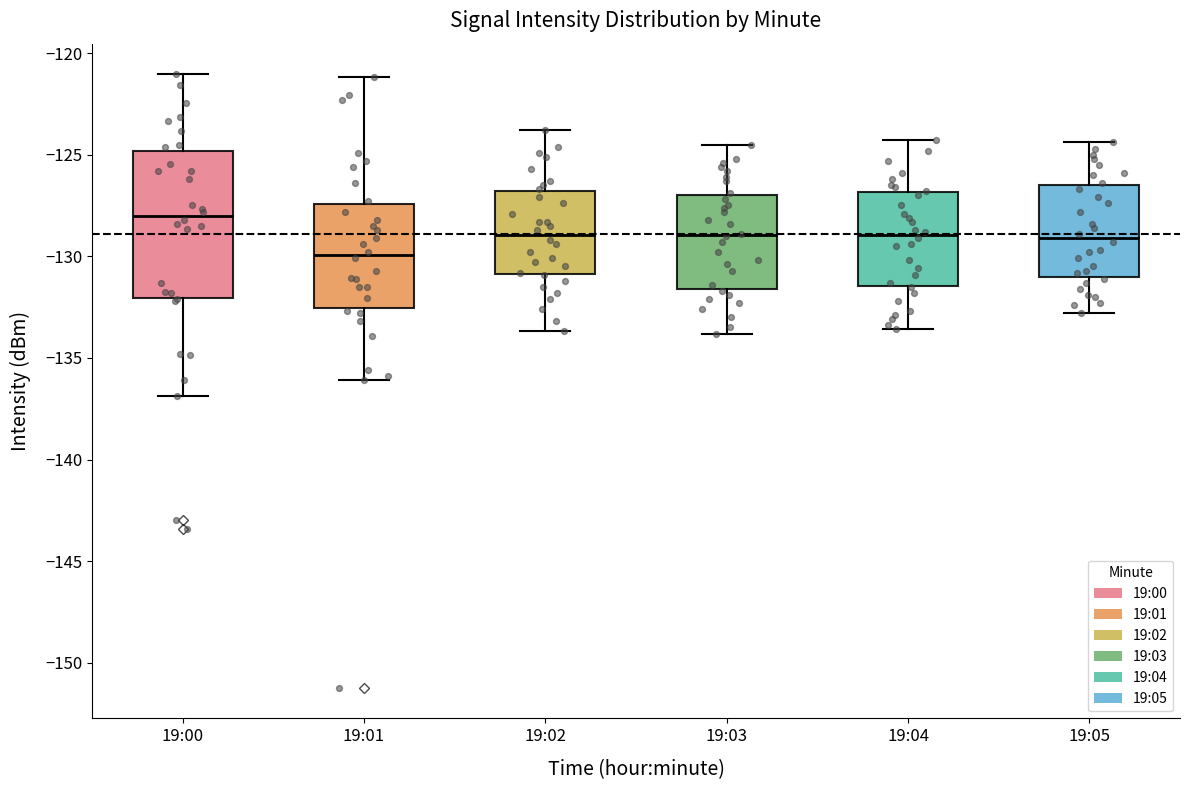

Reading left to right, read every box against the y-axis: the position of its median line, the range the box covers, and the ends of its whiskers. The values are not printed on the chart, so give them approximately, as read against the axis.

19:00: median -128.0, box -132.0 to -125.0, whiskers -137.0 to -121.0
19:01: median -130.0, box -132.5 to -127.5, whiskers -136.0 to -121.0
19:02: median -129.0, box -131.0 to -127.0, whiskers -133.5 to -124.0
19:03: median -129.0, box -131.5 to -127.0, whiskers -134.0 to -124.5
19:04: median -129.0, box -131.5 to -127.0, whiskers -133.5 to -124.5
19:05: median -129.0, box -131.0 to -126.5, whiskers -133.0 to -124.5